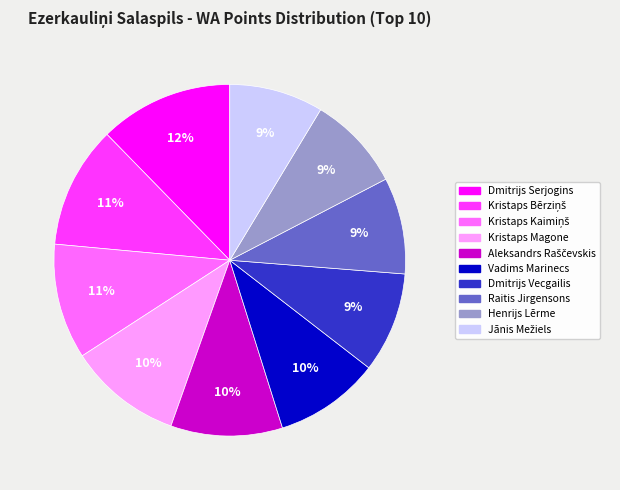

Does Raitis Jirgensons represent more than half of the total?

No